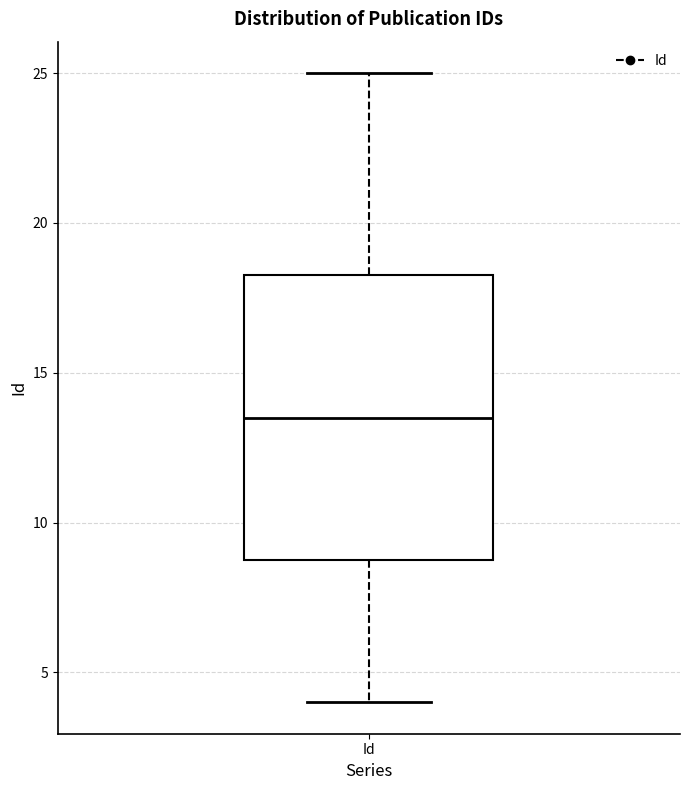

Transcribe this box plot: give where the median line is, the range the box spans, and where the two whiskers end, as read against the y-axis. The values are not printed on the chart, so give them approximately, as read against the axis.

median 13.5, box 9.0 to 18.5, whiskers 4.0 to 25.0